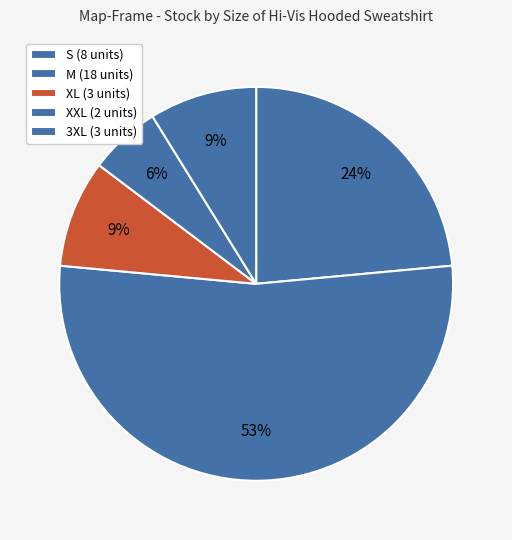

How many slices are in this pie chart?

5